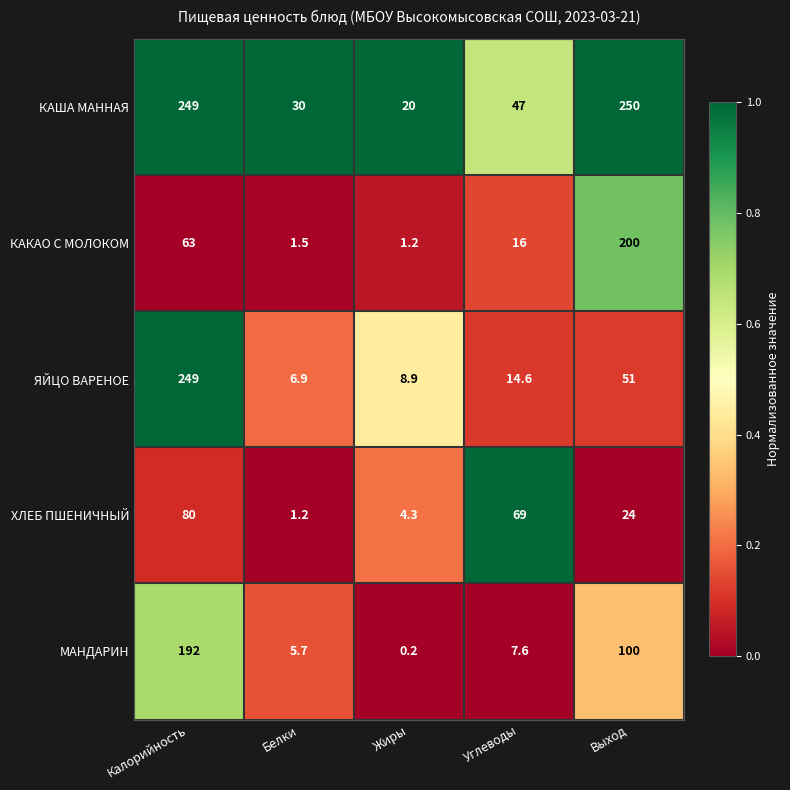

Which category has the highest value across all series?

Выход